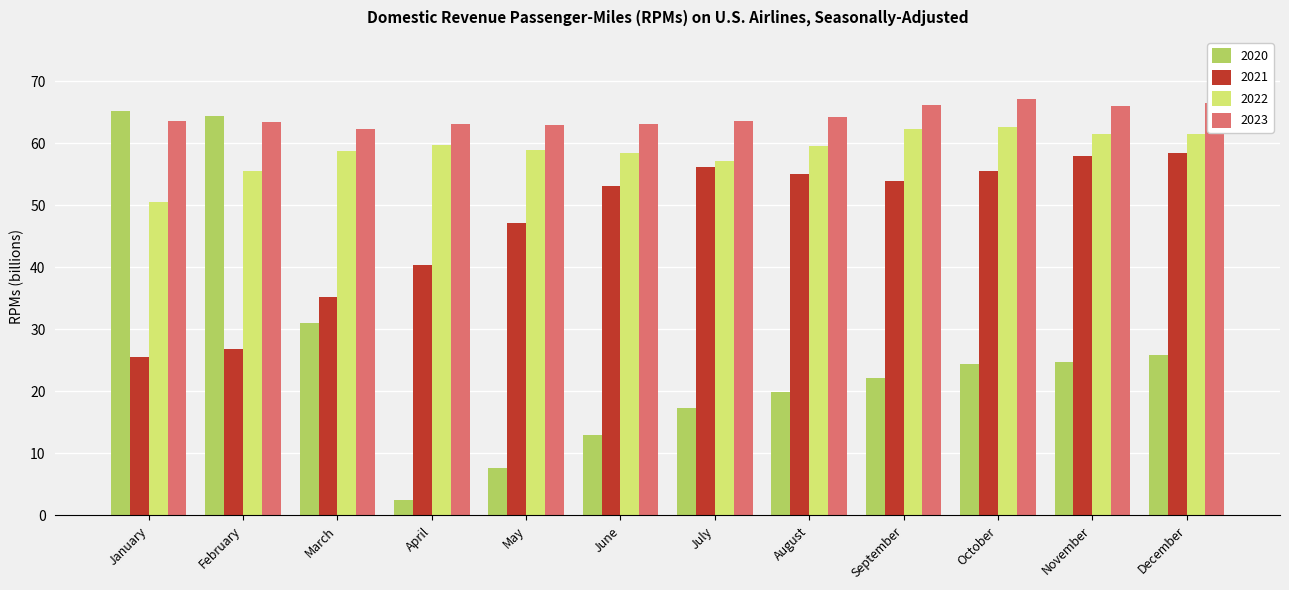

Which series has the widest spread of values?

2020